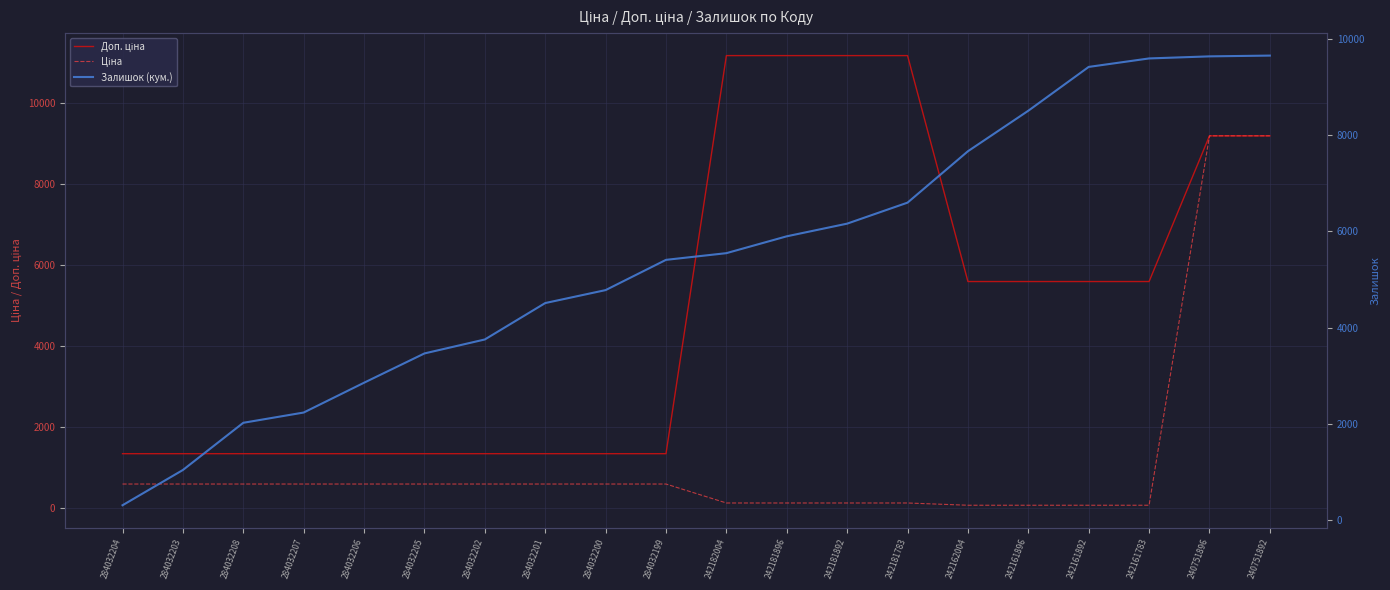

What is the label of the 19th point from the right?

284032203